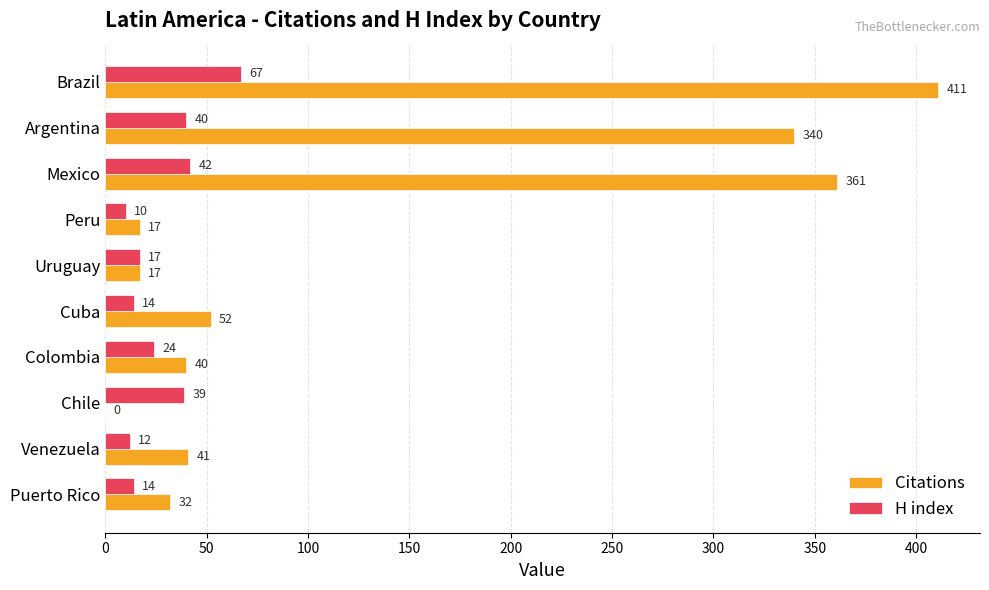

Is the value of Citations at Puerto Rico greater than the value of H index at Chile?

No